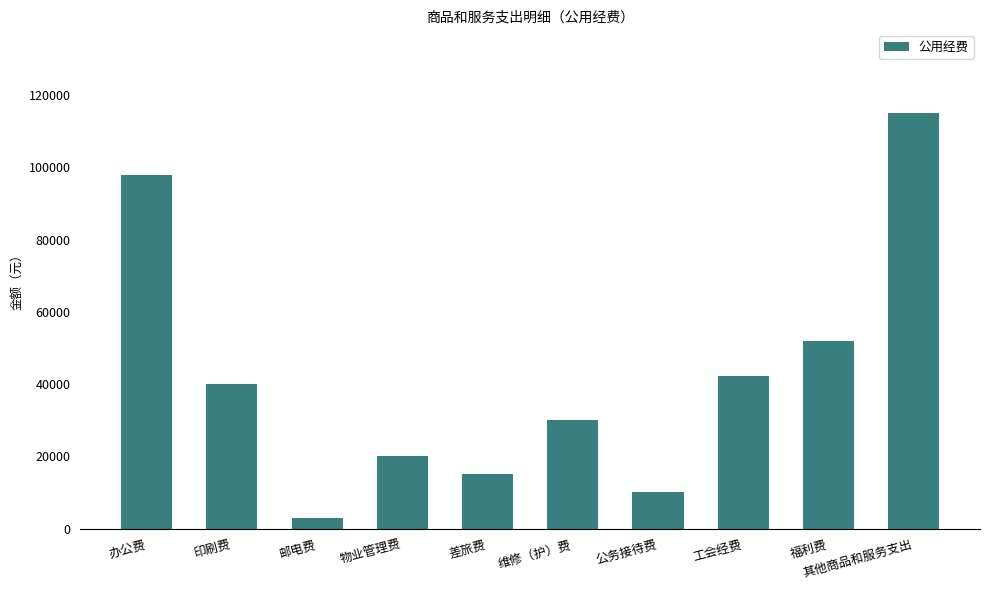

List the labels in order of value, largest first.

其他商品和服务支出, 办公费, 福利费, 工会经费, 印刷费, 维修（护）费, 物业管理费, 差旅费, 公务接待费, 邮电费